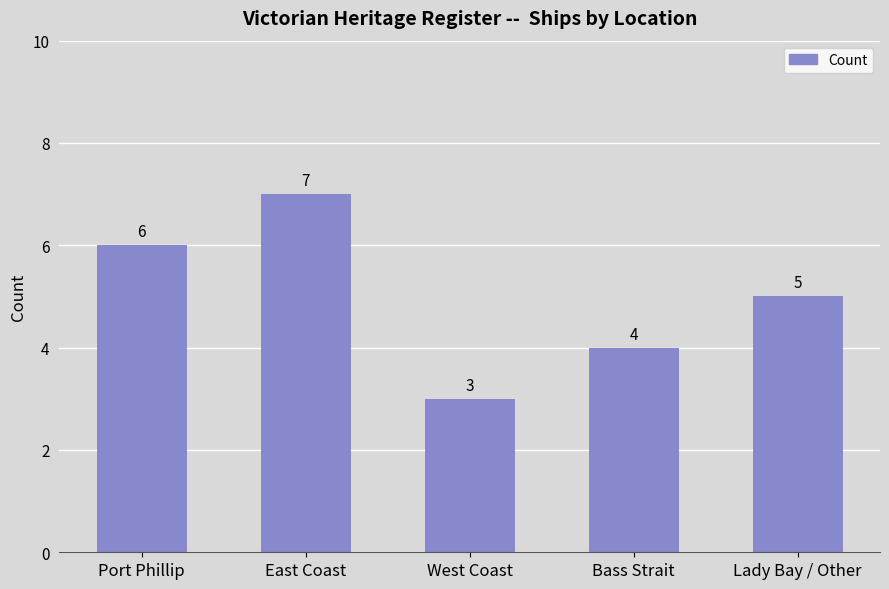

Reading right to left, transcribe all the data shown in this chart.

5	4	3	7	6